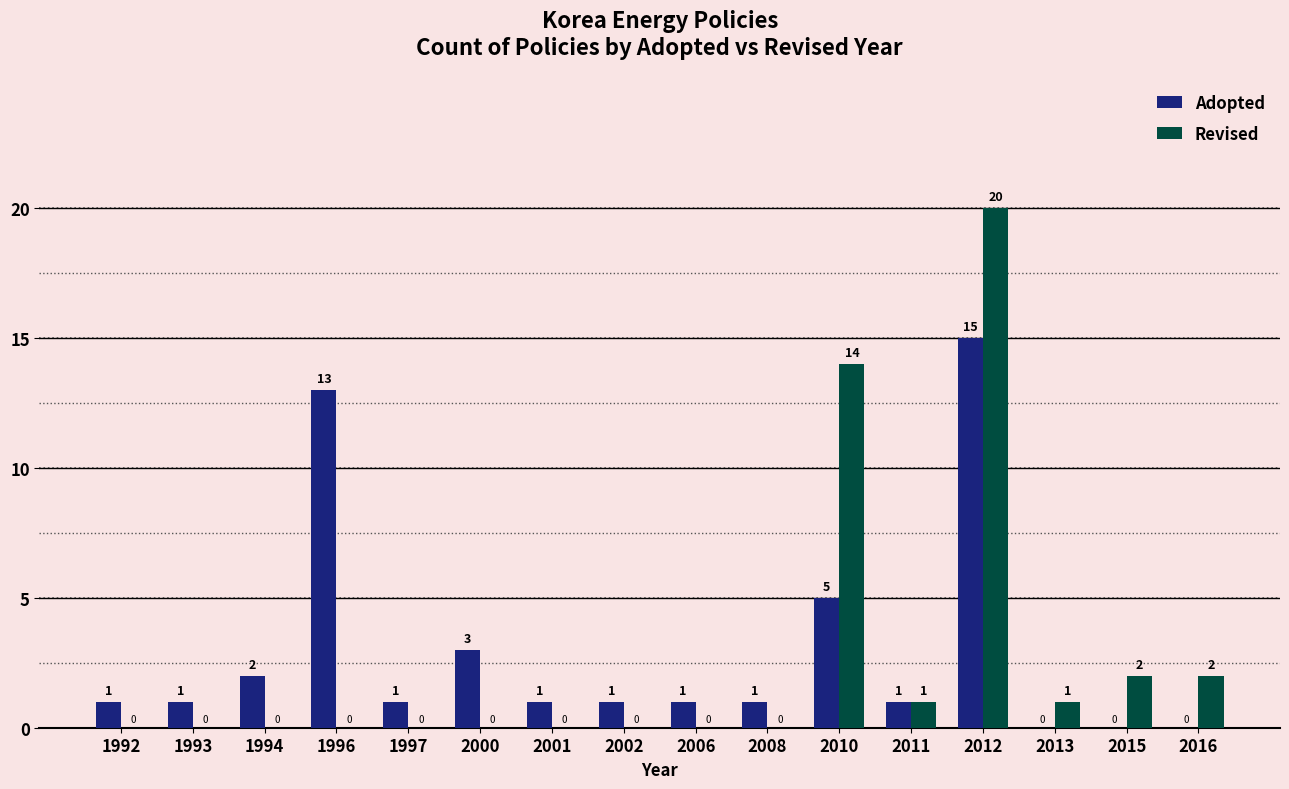

Which series changed the most between 2008 and 2012?

Revised